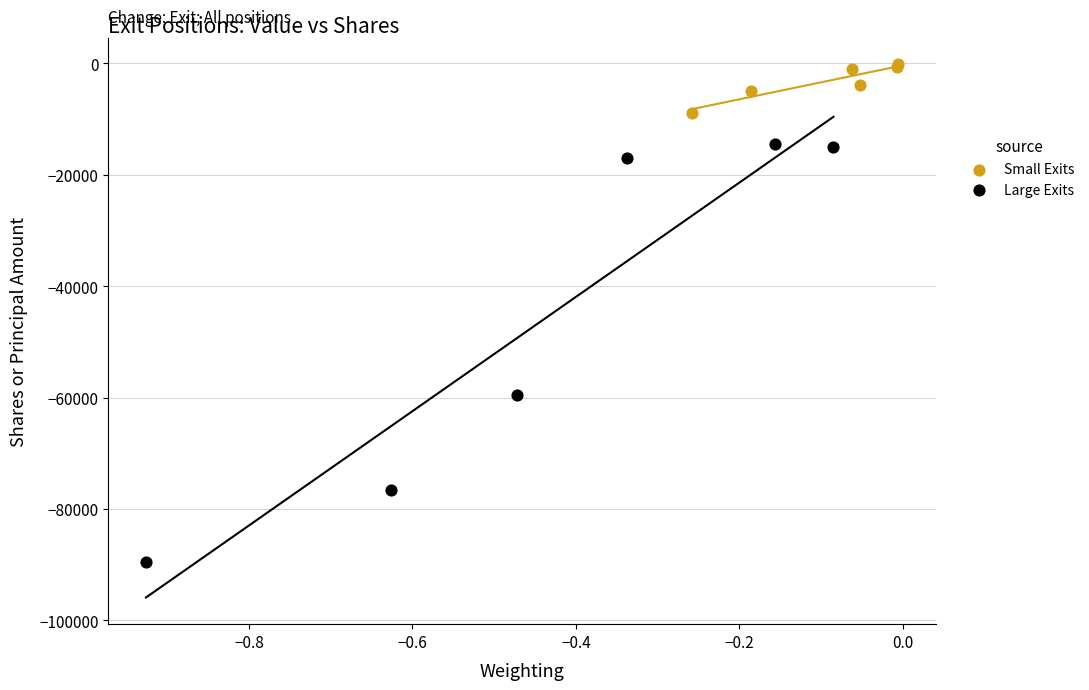

What are all the series names shown in the legend?

Small Exits, Large Exits